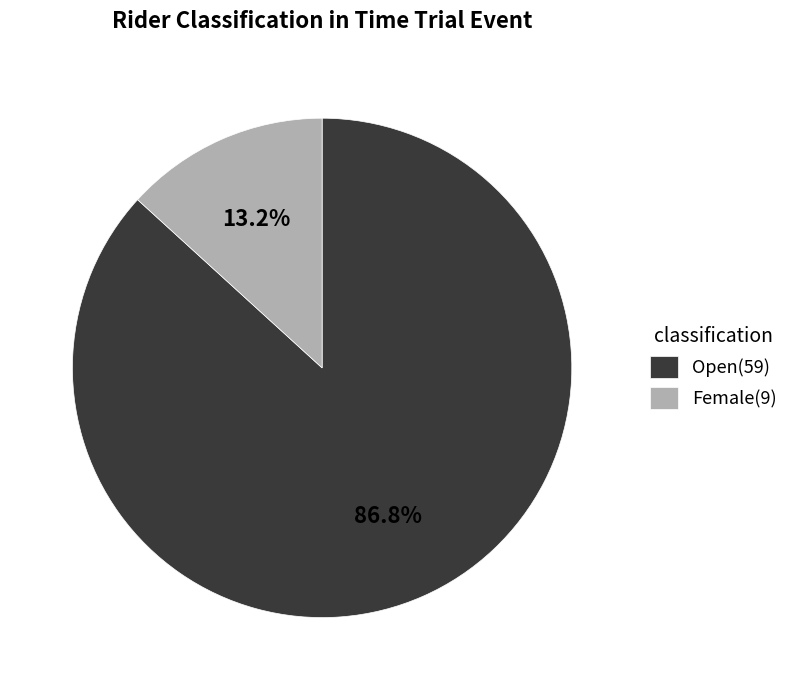

True or false: Open accounts for 87% of the total.

True